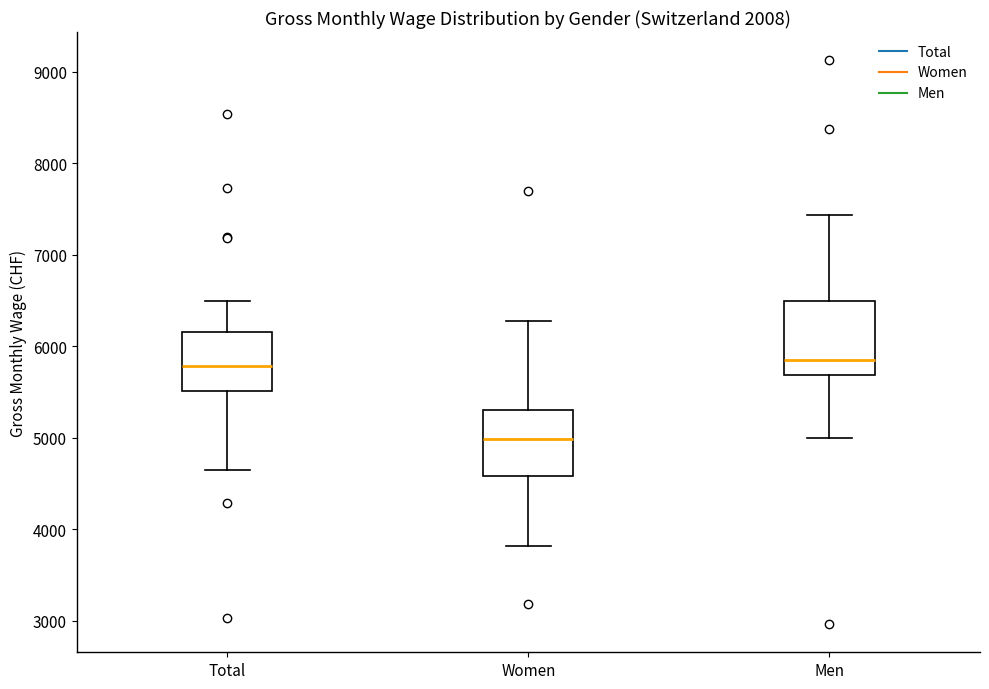

Where does the median line of the box for Total sit on the y-axis? The values are not printed on the chart, so give them approximately, as read against the axis.

5800